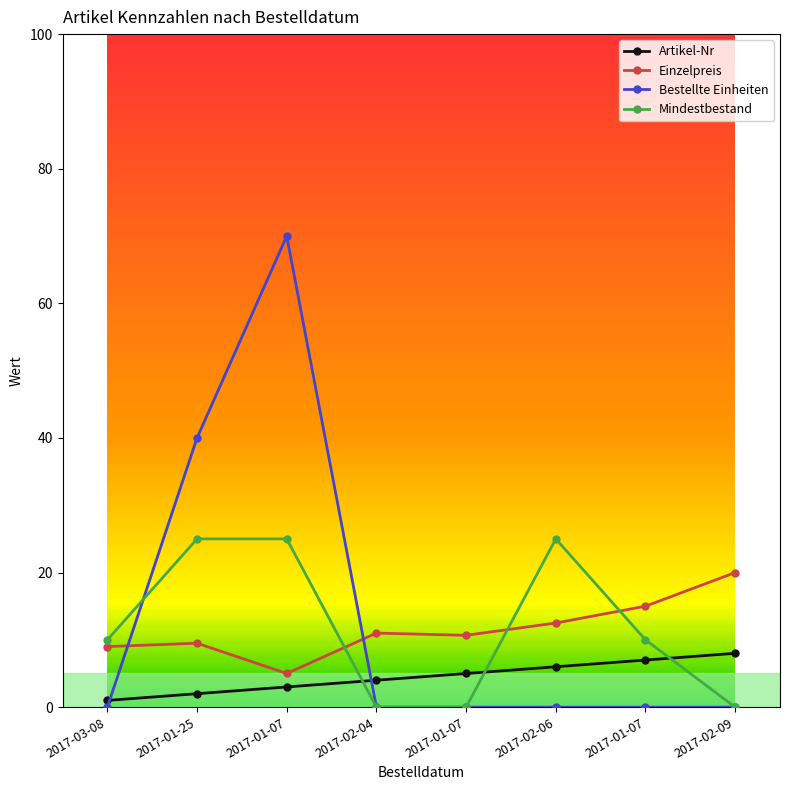

What is the greatest value displayed?

70.0